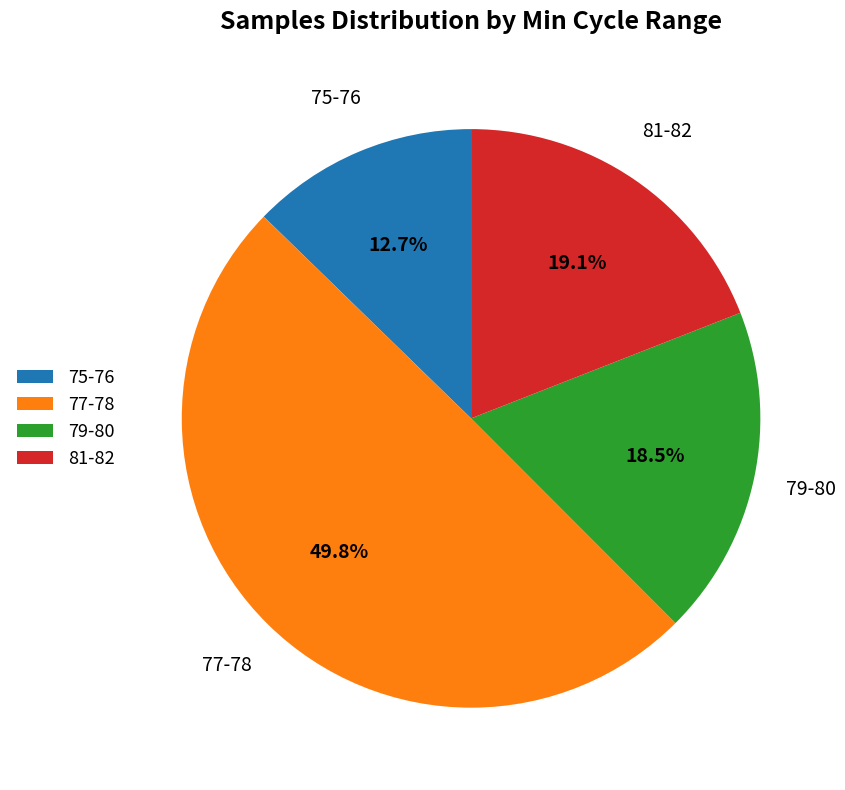

Does 75-76 account for over 50% of the chart?

No